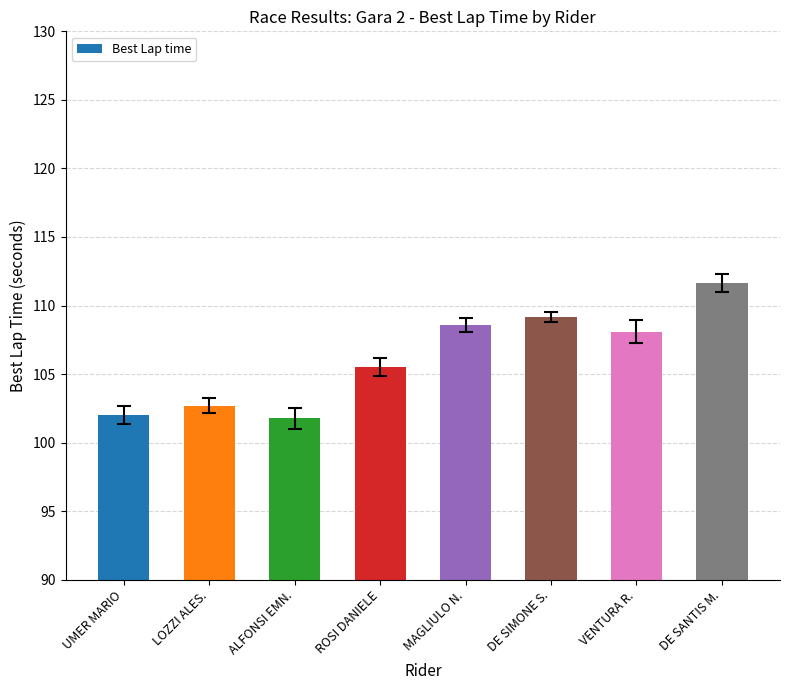

Which category has the highest value across all series?

DE SANTIS M.